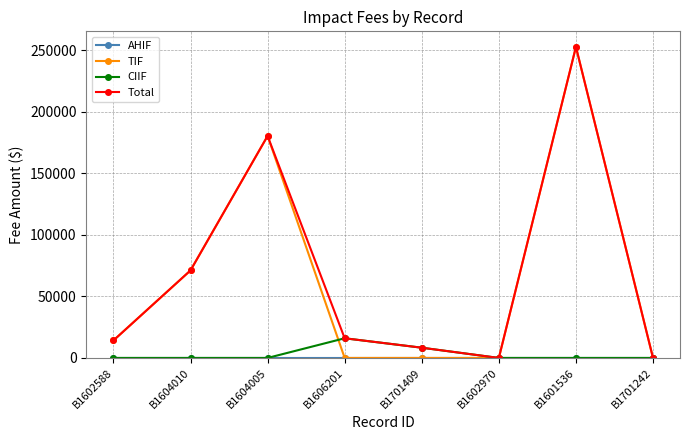

What is the total value across all series at B1602588?

28400.0